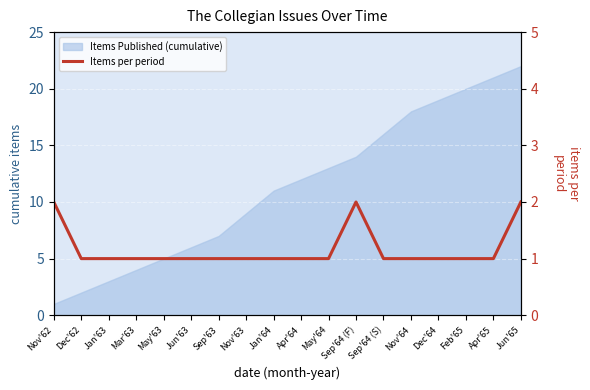

Which category has the lowest value across all series?

Dec'62